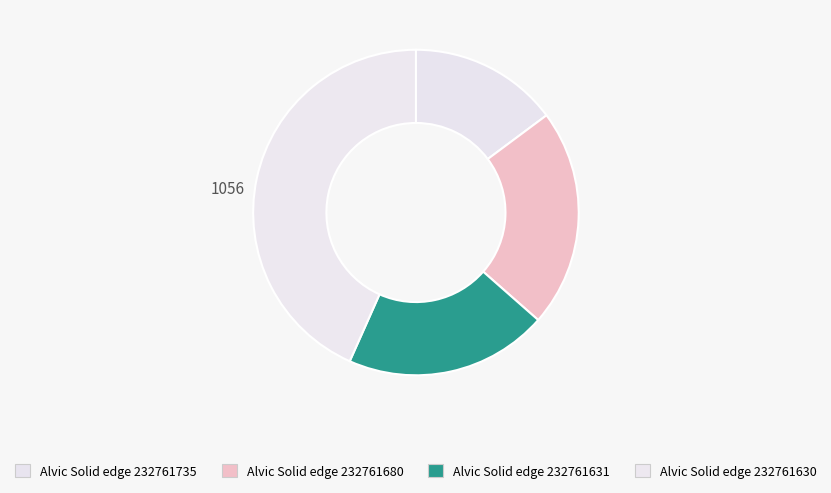

How many slices are in this pie chart?

4